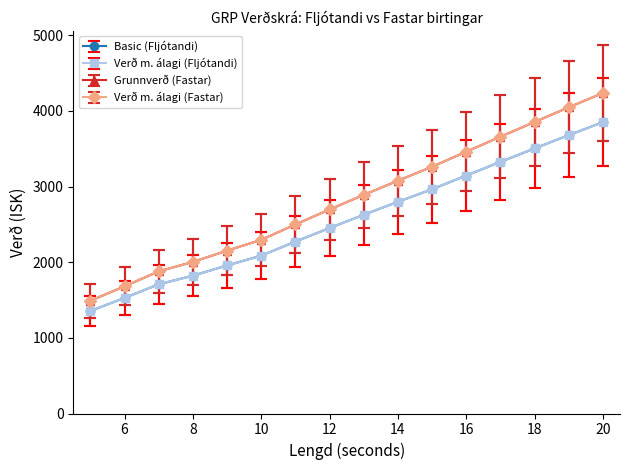

Rank the series by their maximum value, from highest to lowest.

Verð m. álagi (Fastar), Grunnverð (Fastar), Basic (Fljótandi), Verð m. álagi (Fljótandi)